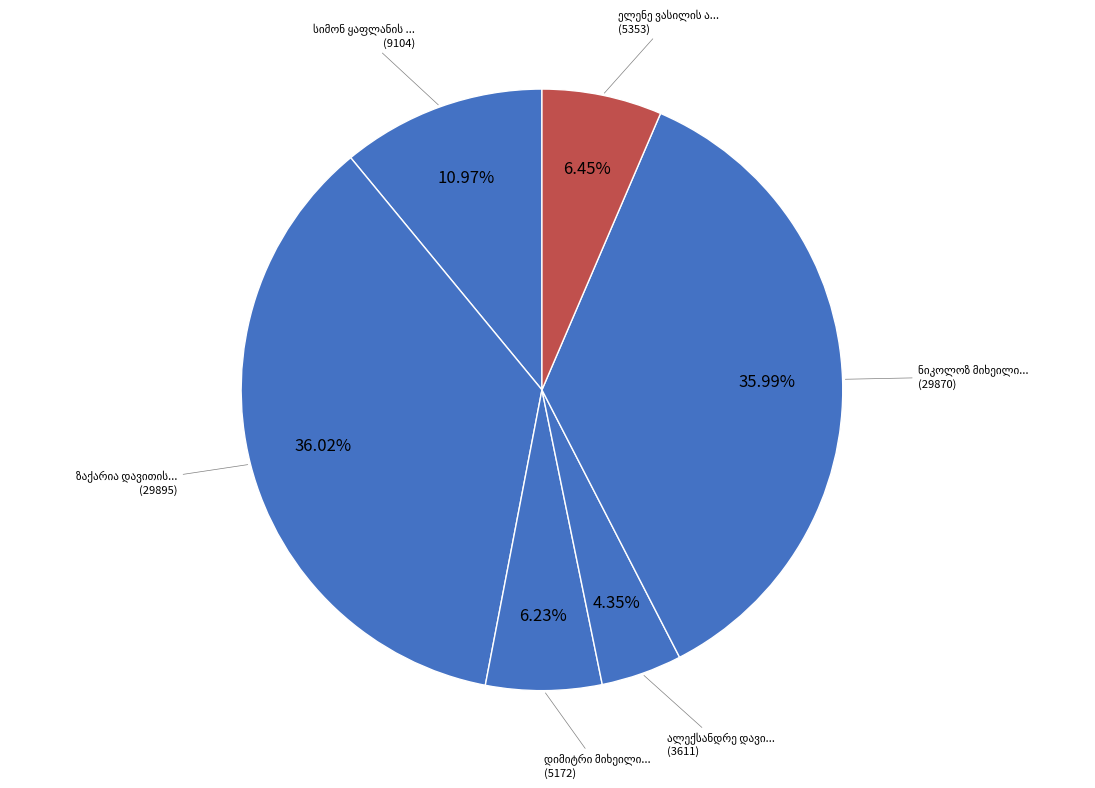

What is the total percentage of დიმიტრი მიხეილის ძე გონაშვილი and ზაქარია დავითის ძე ყიასაშვილი?

42.2%